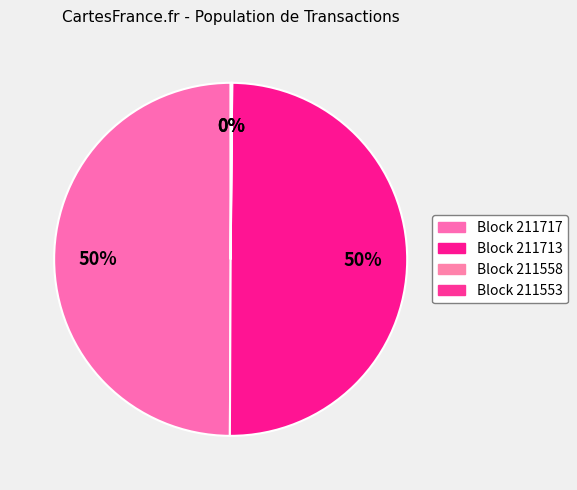

Which category has the smallest portion of the pie?

211558